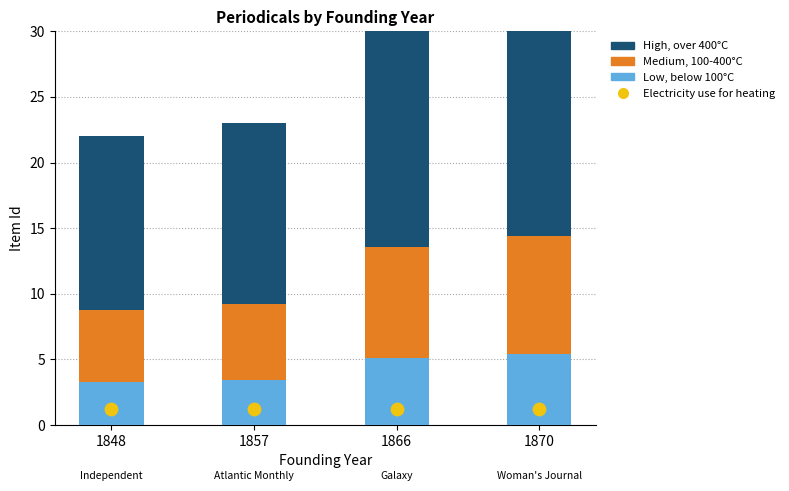

Is the value of Medium, 100-400°C at 1848 greater than the value of Low, below 100°C at 1870?

Yes